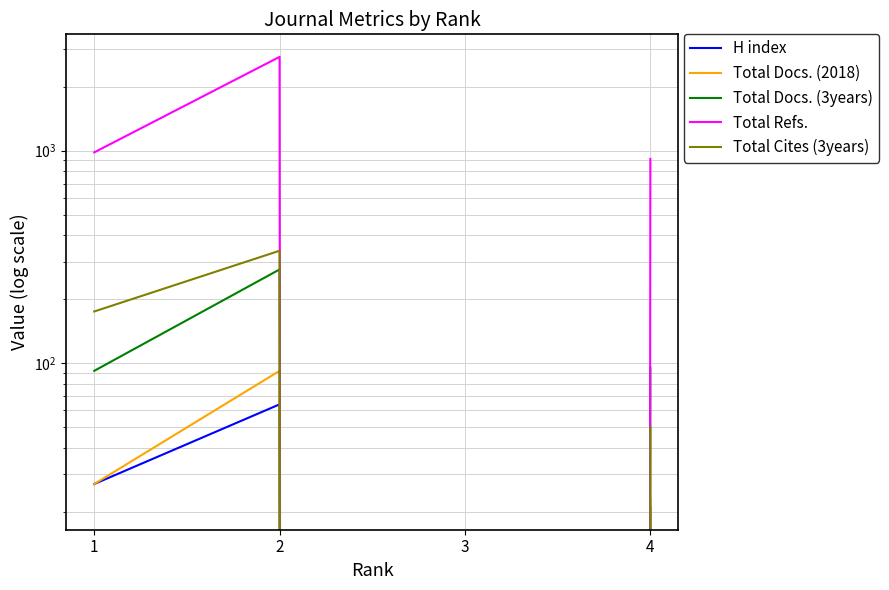

What is the difference between the maximum and minimum values in the Total Cites (3years) series?

338